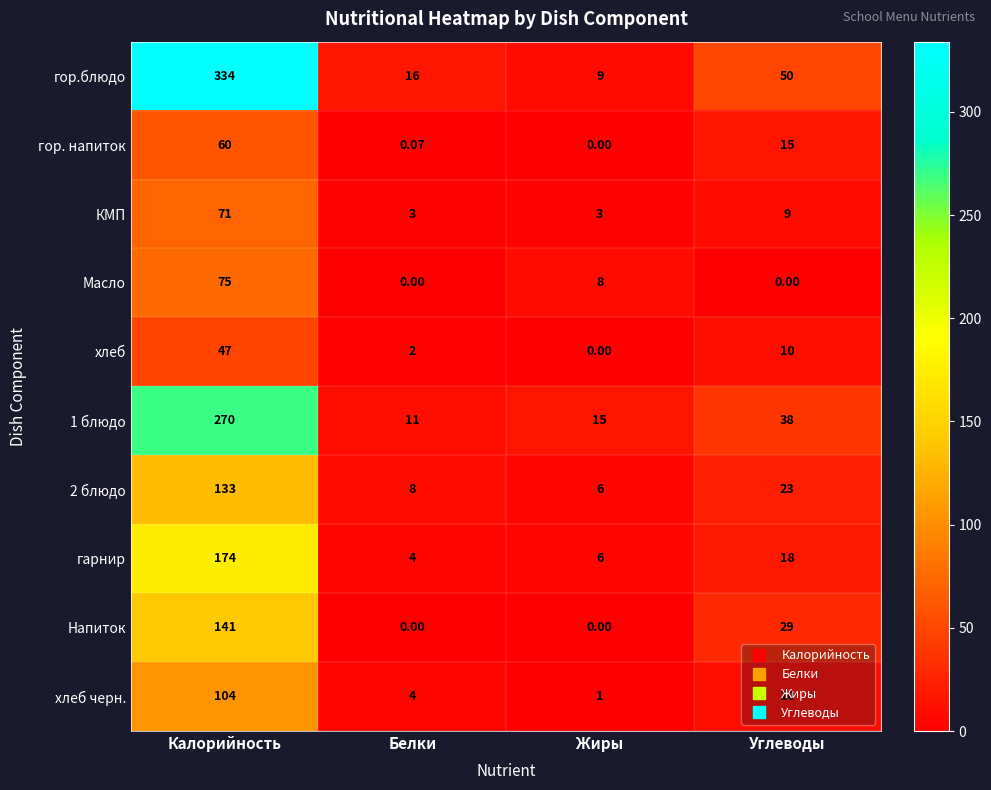

List the labels in order of гор.блюдо value, largest first.

Калорийность, Углеводы, Белки, Жиры